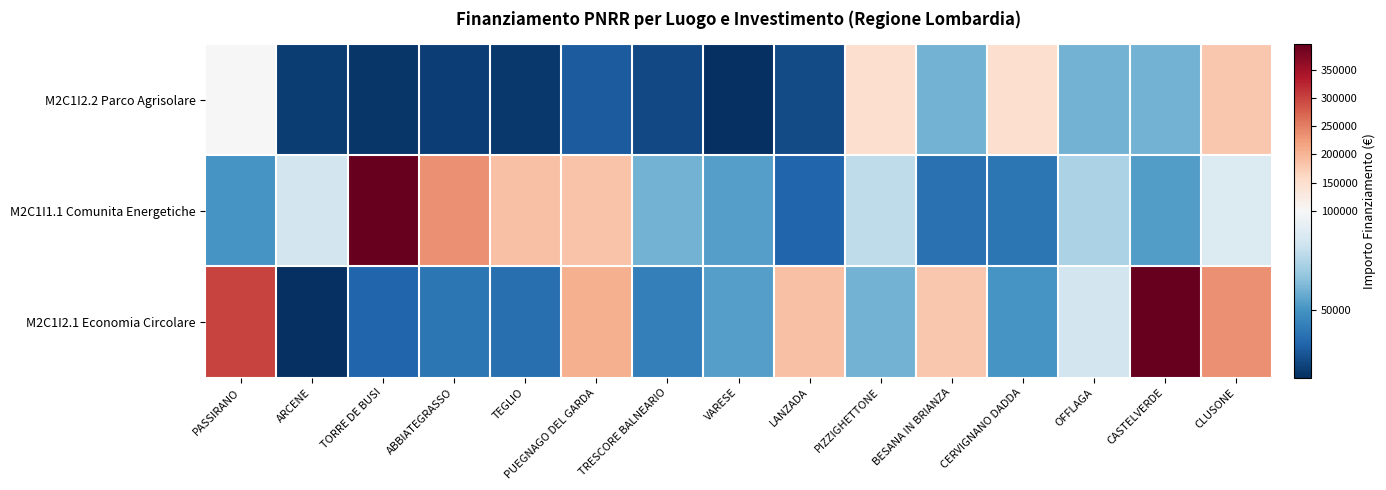

Which series changed the most between PUEGNAGO DEL GARDA and TRESCORE BALNEARIO?

M2C1I2.1 Economia Circolare